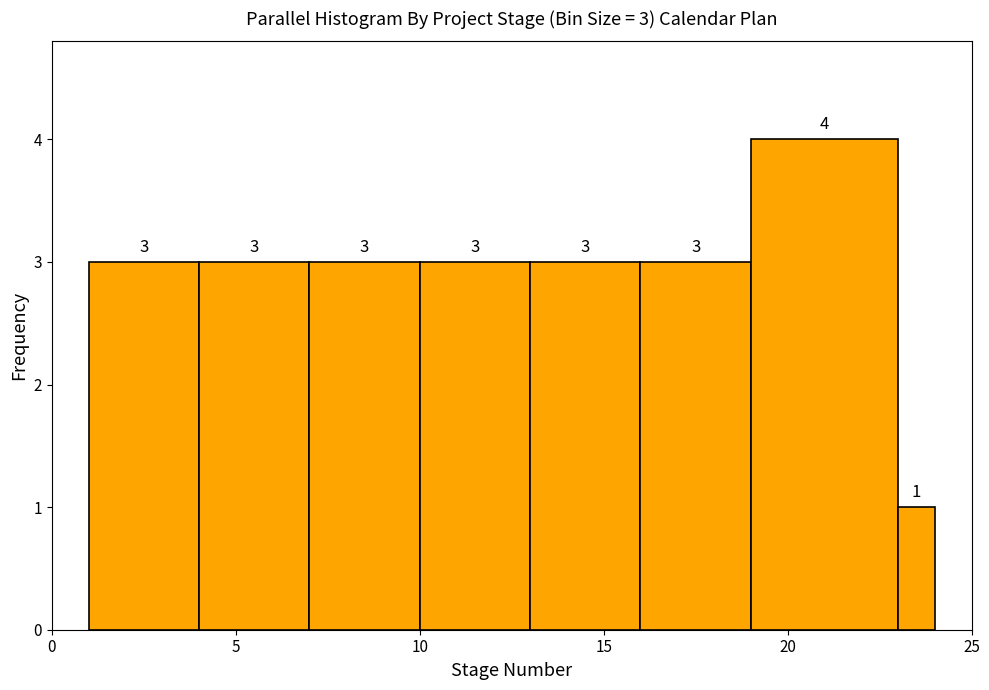

Around what value on the x-axis is the tallest bar? Give the approximate position of its centre, as read against the axis.

21.0